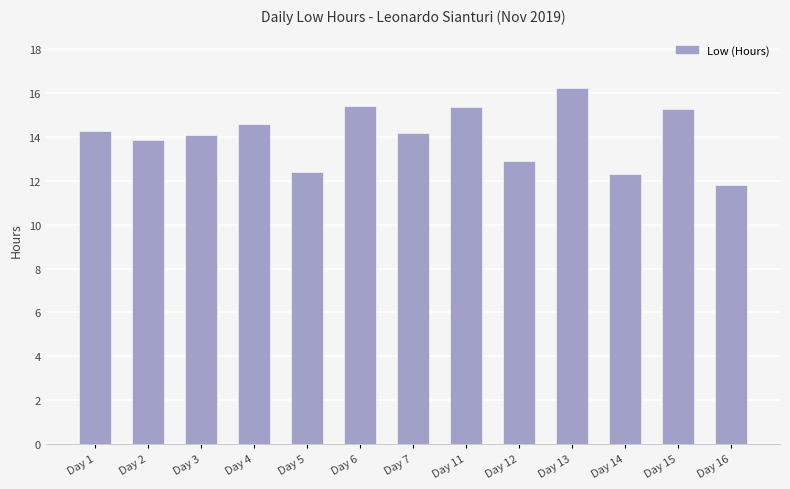

At which label does the data first exceed 14?

Day 1